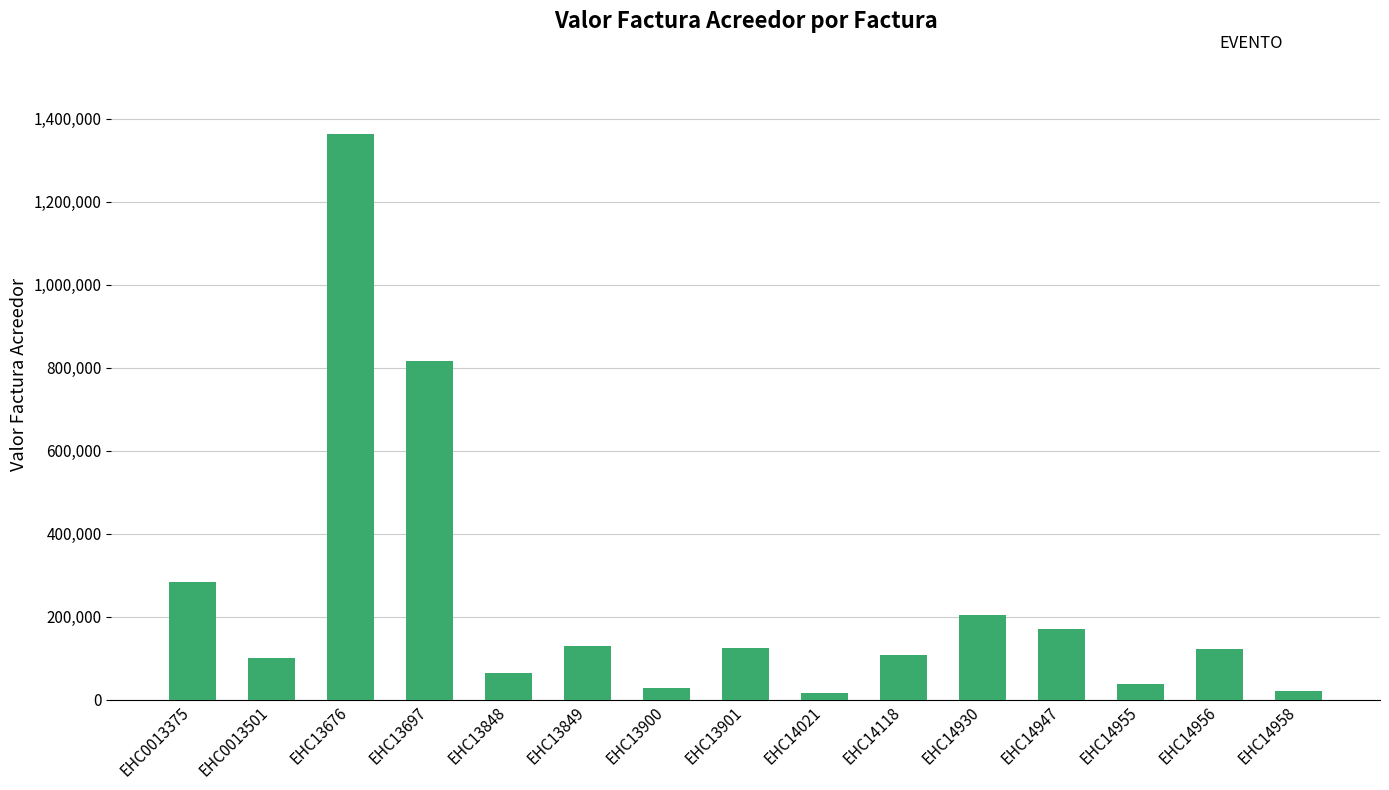

What is the value of the 15th bar from the left?

21200